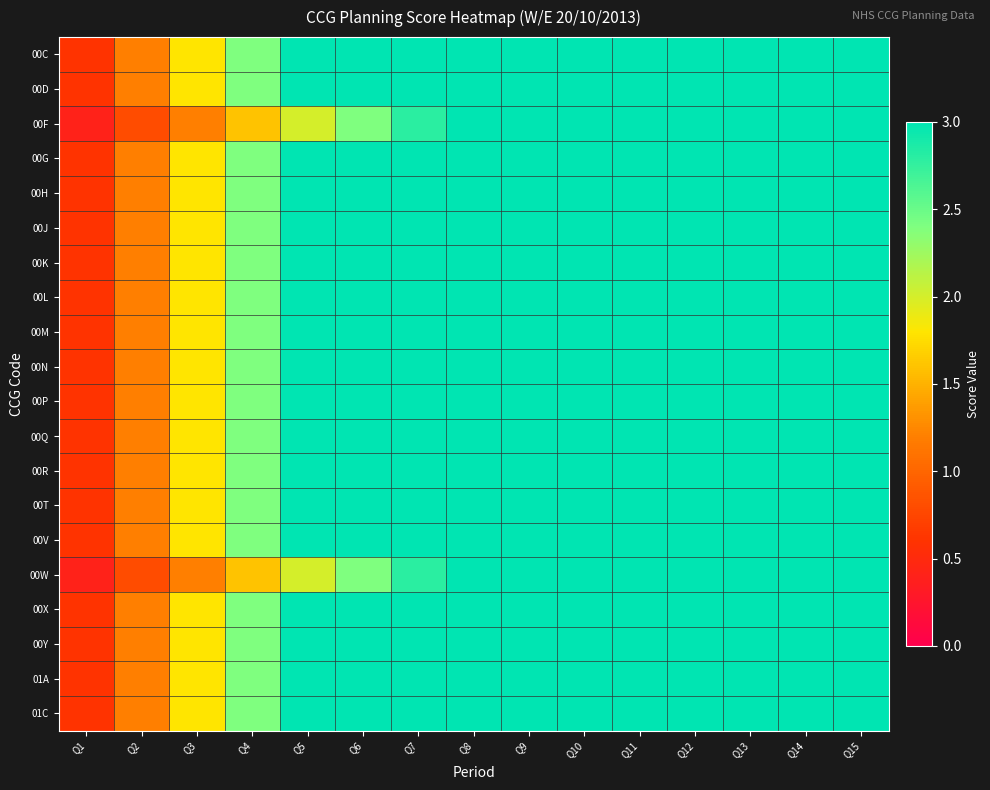

Between Q5 and Q14, which is larger?

Q14